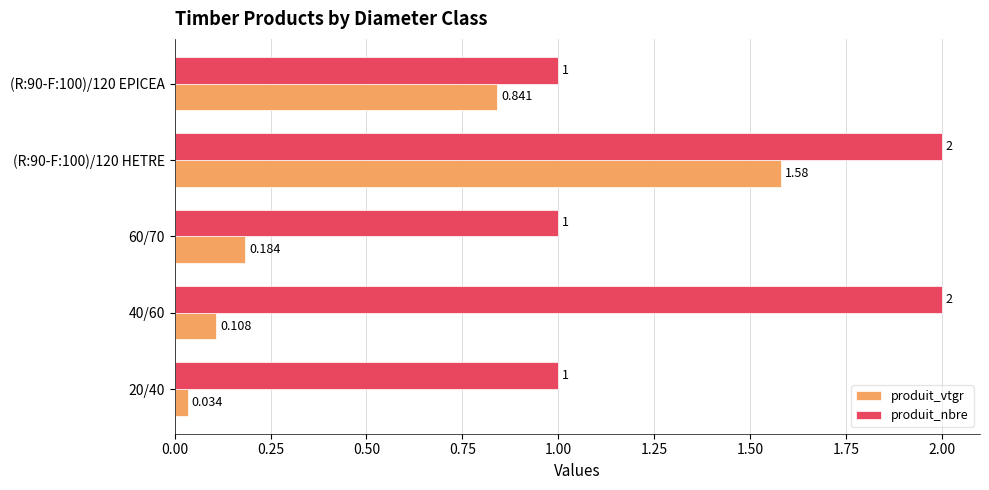

Between 40/60 and (R:90-F:100)/120 EPICEA, which series saw the biggest shift?

produit_nbre